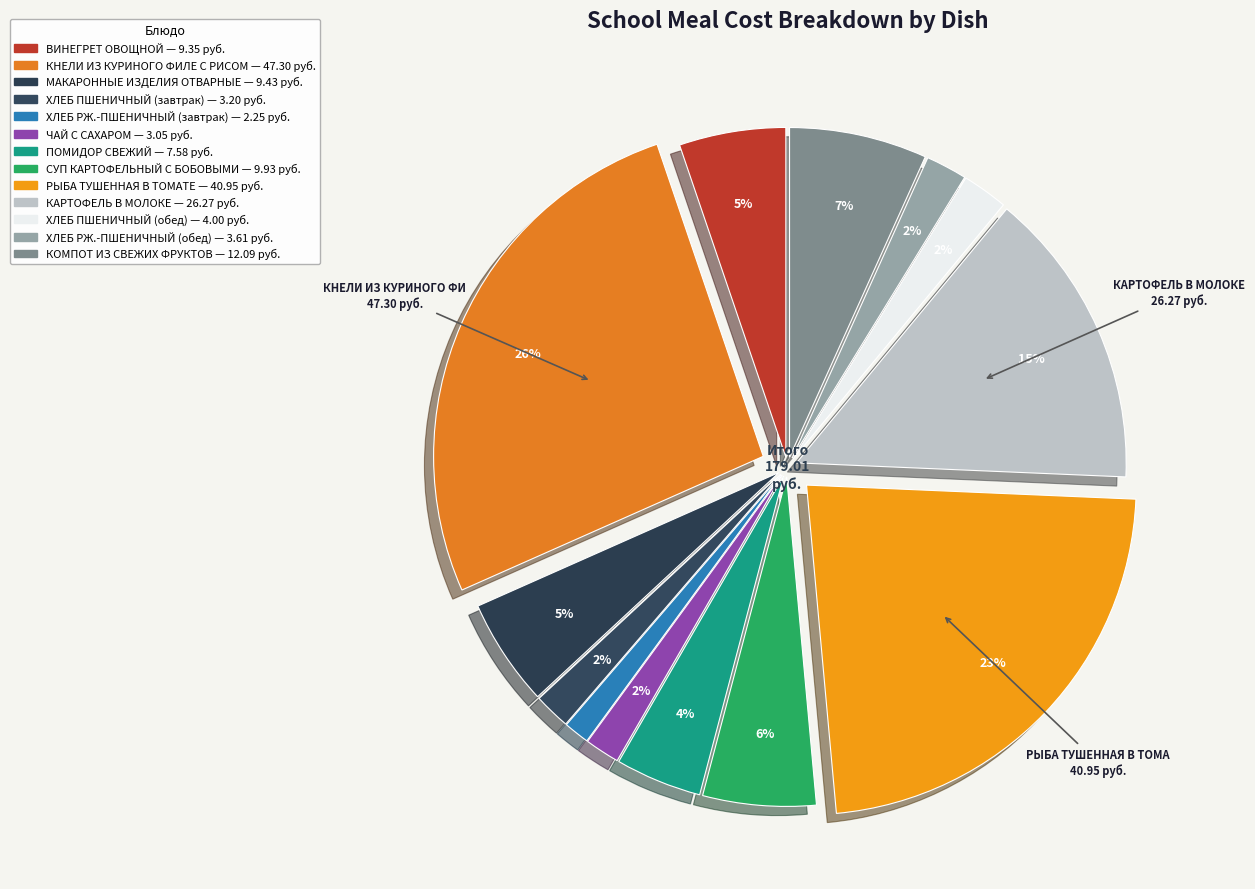

The ХЛЕБ РЖ.-ПШЕНИЧНЫЙ (завтрак) slice represents 11% of the pie. True or false?

False